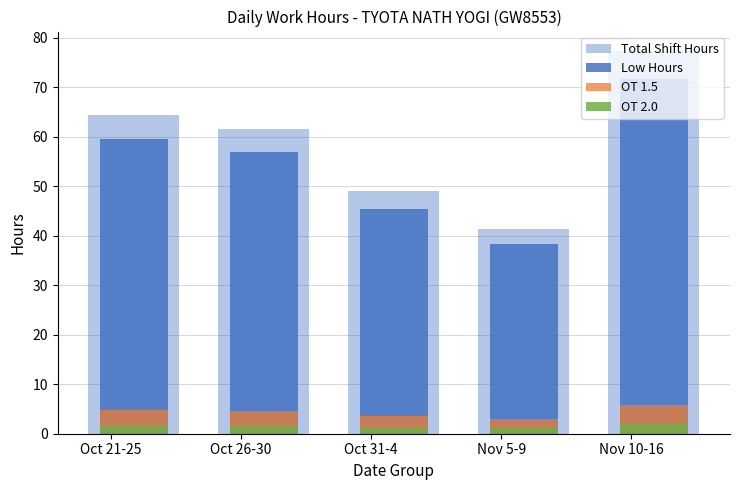

True or false: OT 1.5 has a value of 6.0 at Oct 31-4.

False